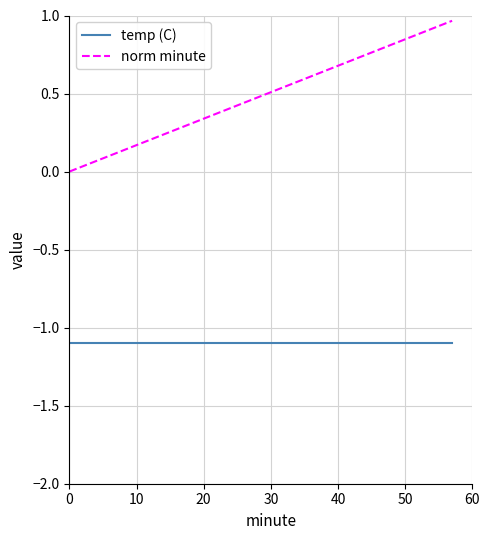

Count the number of data series in this chart.

2